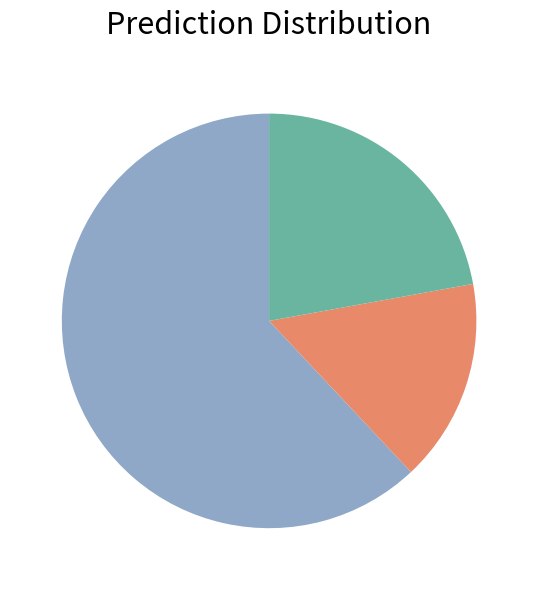

Is there any slice that represents more than half of the pie?

Yes